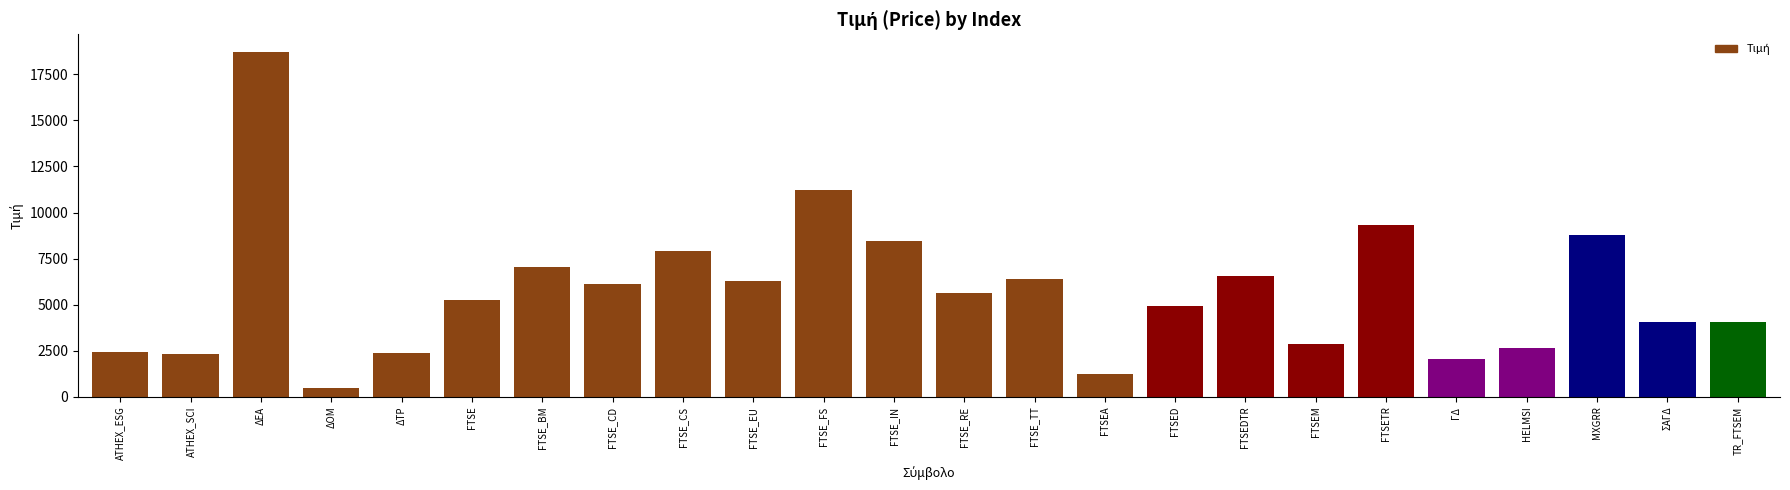

What is the label of the 5th bar from the left?

ΔΤΡ